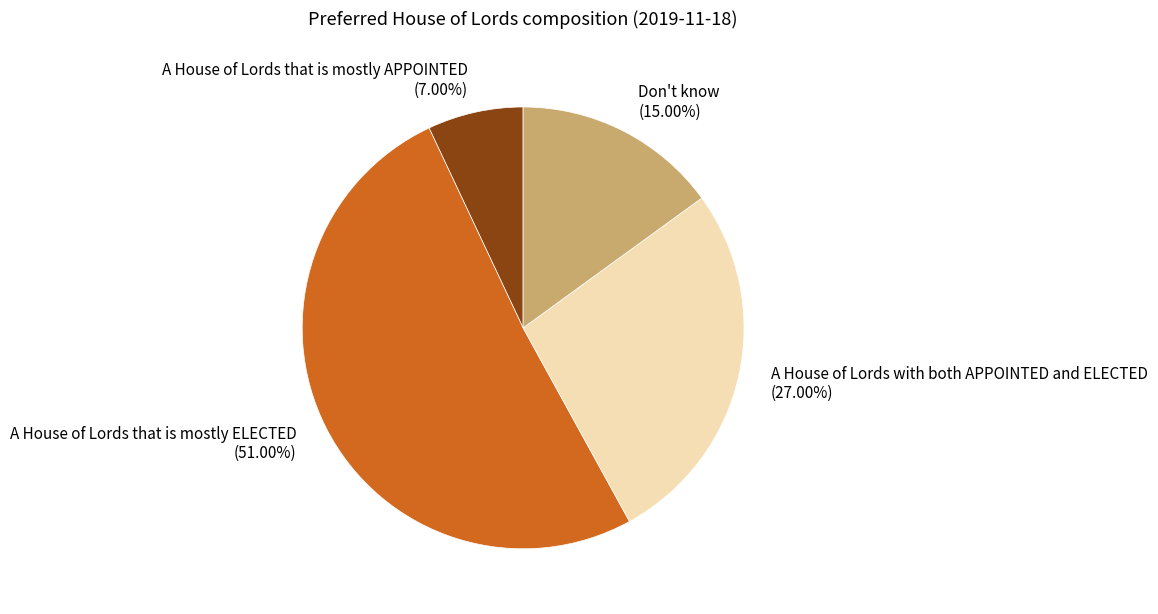

To the nearest percent, what is the average slice percentage?

25%